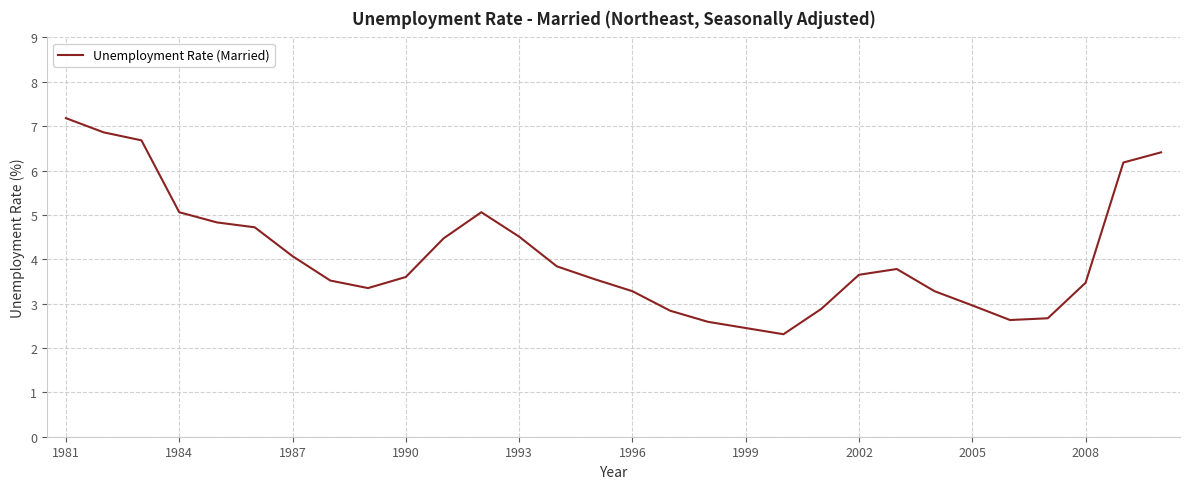

What is the smallest value displayed?

2.3